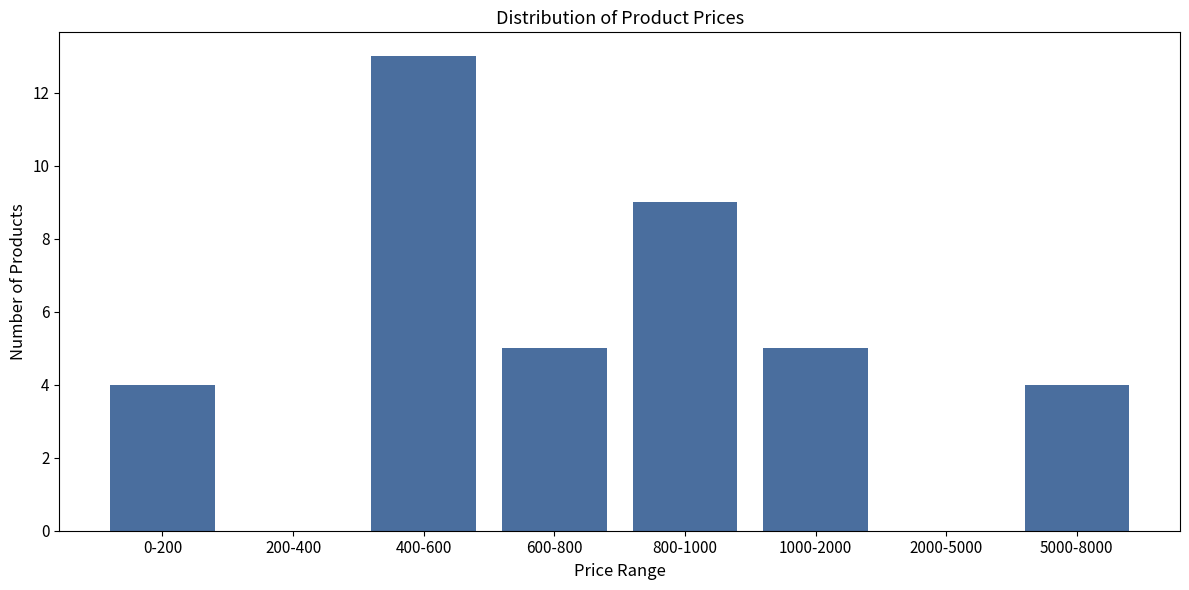

Reading left to right, transcribe all the data shown in this chart.

0-200=4	200-400=0	400-600=13	600-800=5	800-1000=9	1000-2000=5	2000-5000=0	5000-8000=4